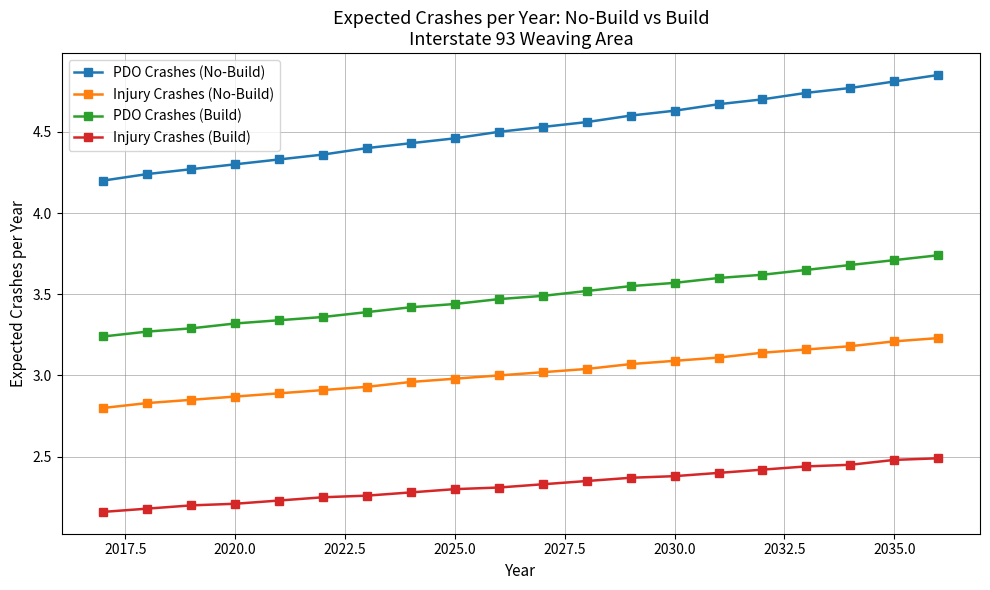

What are all the series names shown in the legend?

PDO Crashes (No-Build), Injury Crashes (No-Build), PDO Crashes (Build), Injury Crashes (Build)